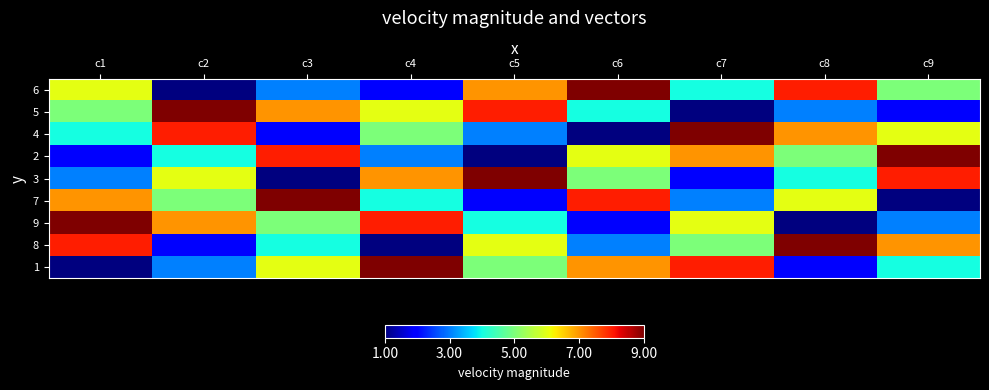

At c8, list the series in order from largest to smallest.

8, 6, 4, 7, 2, 3, 5, 1, 9